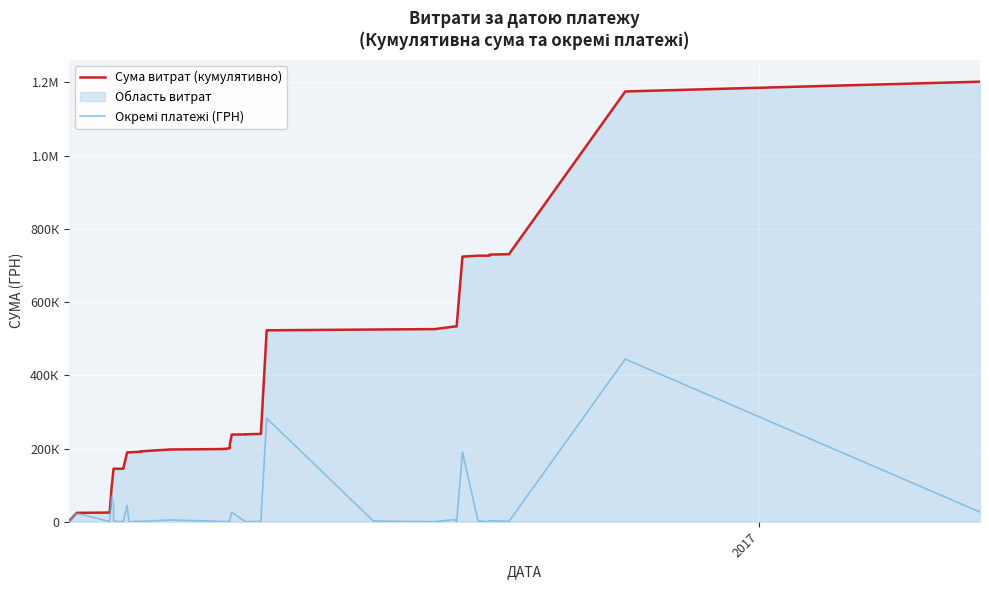

What is the sum of all Сума витрат (кумулятивно) values?

14160124.2